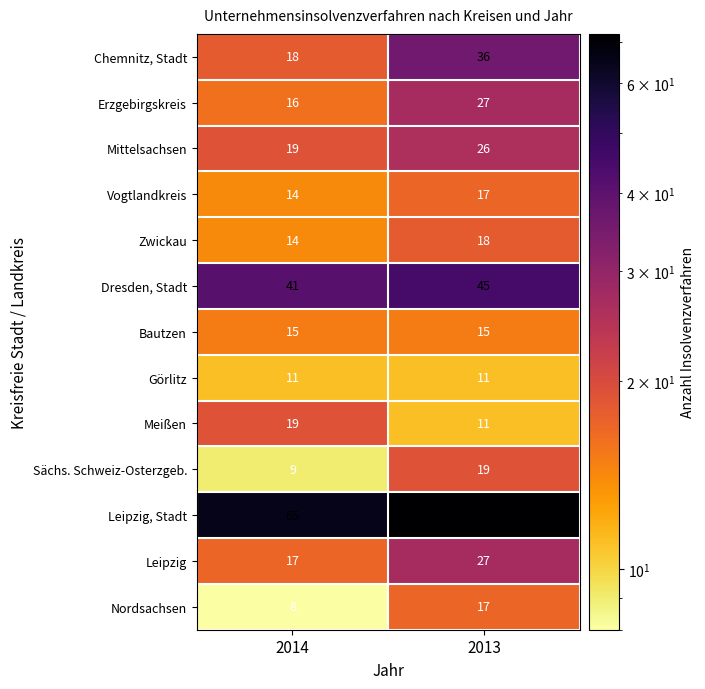

At which category is the sum across all series the highest?

2013